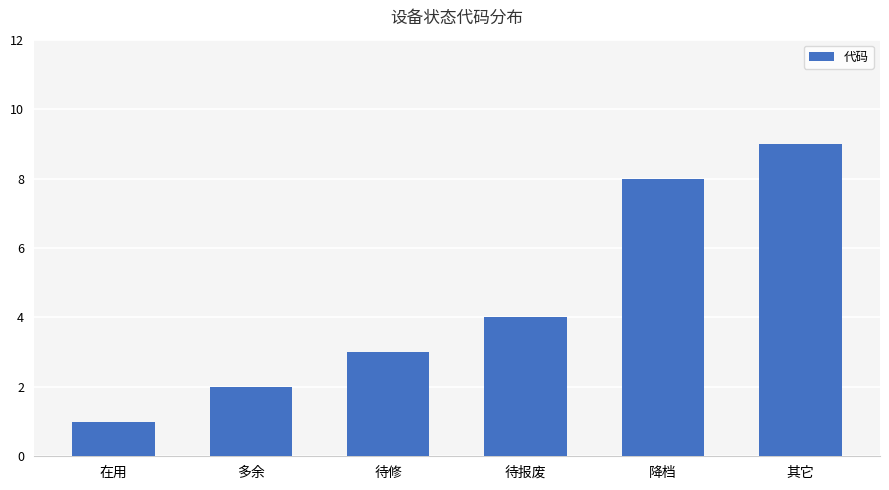

At which label is the value closest to 5?

待报废